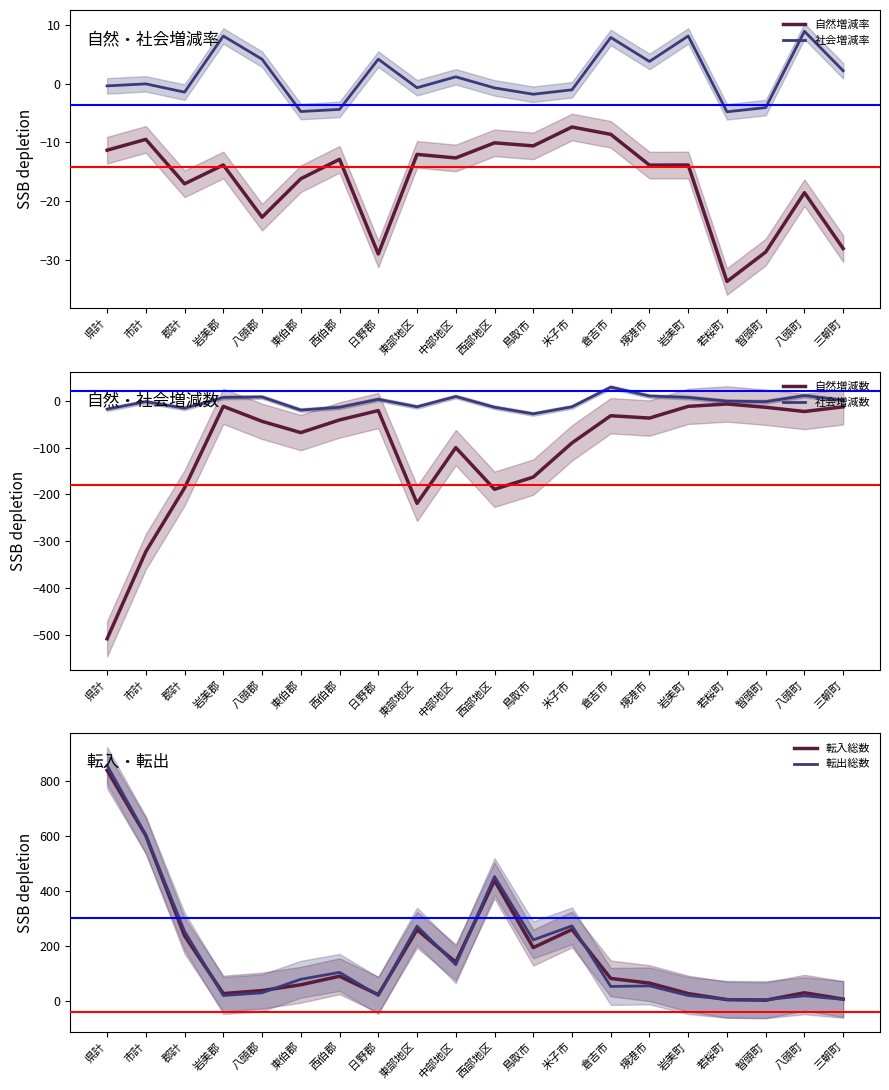

What is the total value across all series at 西部地区?

676.2